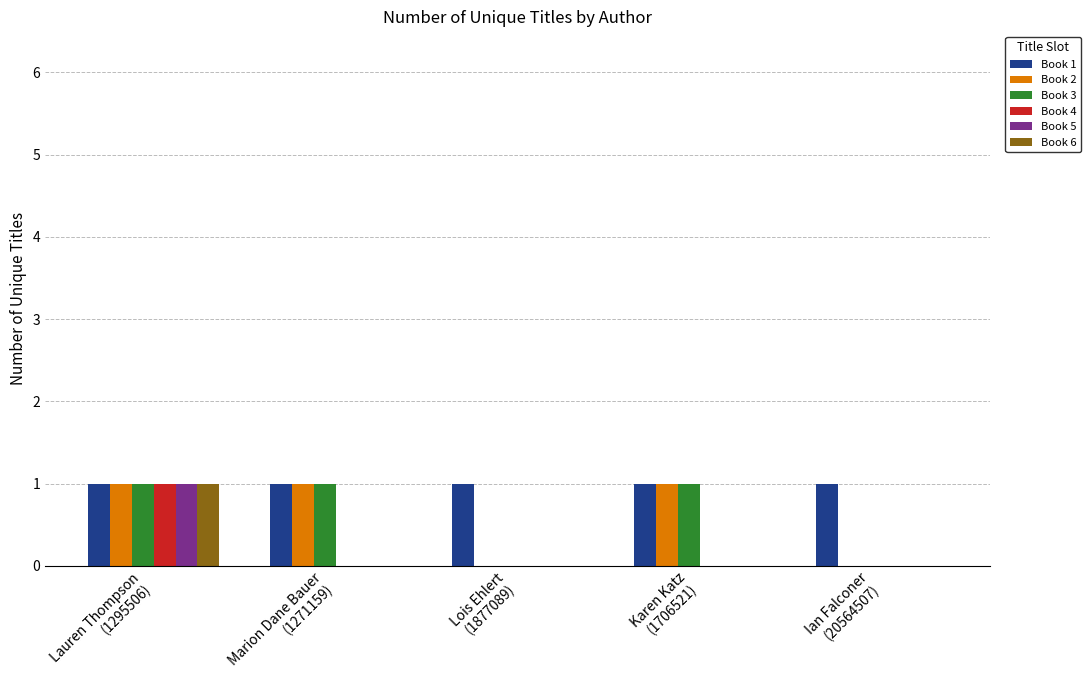

The Book 3 series shows 2 at Lauren Thompson
(1295506). True or false?

False